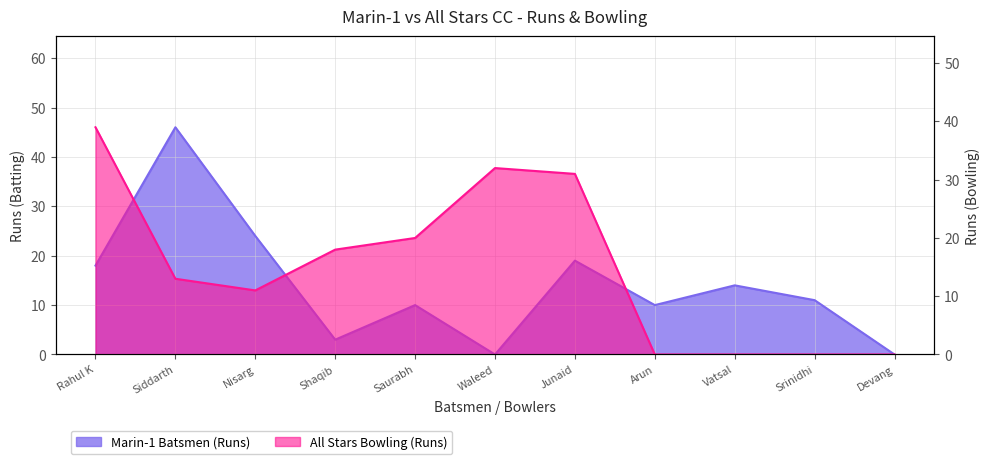

Reading right to left, list all the values displayed in this chart.

Marin-1 Batsmen (Runs): 0	11	14	10	19	0	10	3	24	46	18
All Stars Bowling (Runs): 0	0	0	0	31	32	20	18	11	13	39